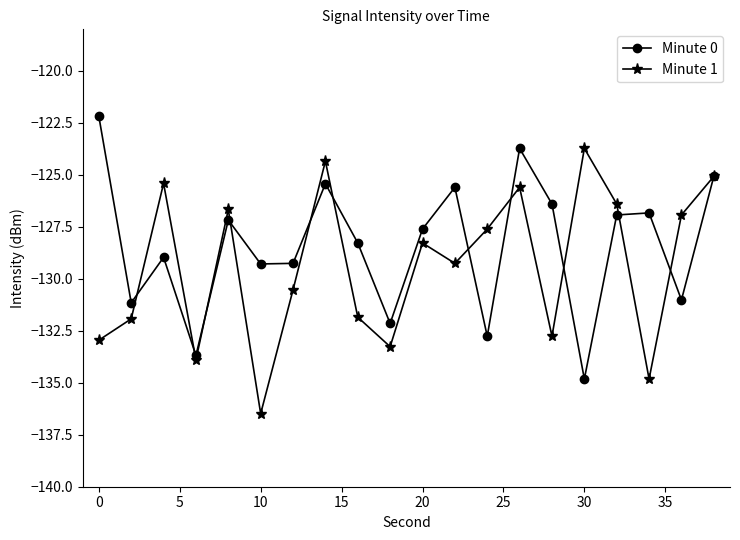

Which series has the largest total across all categories?

Minute 0